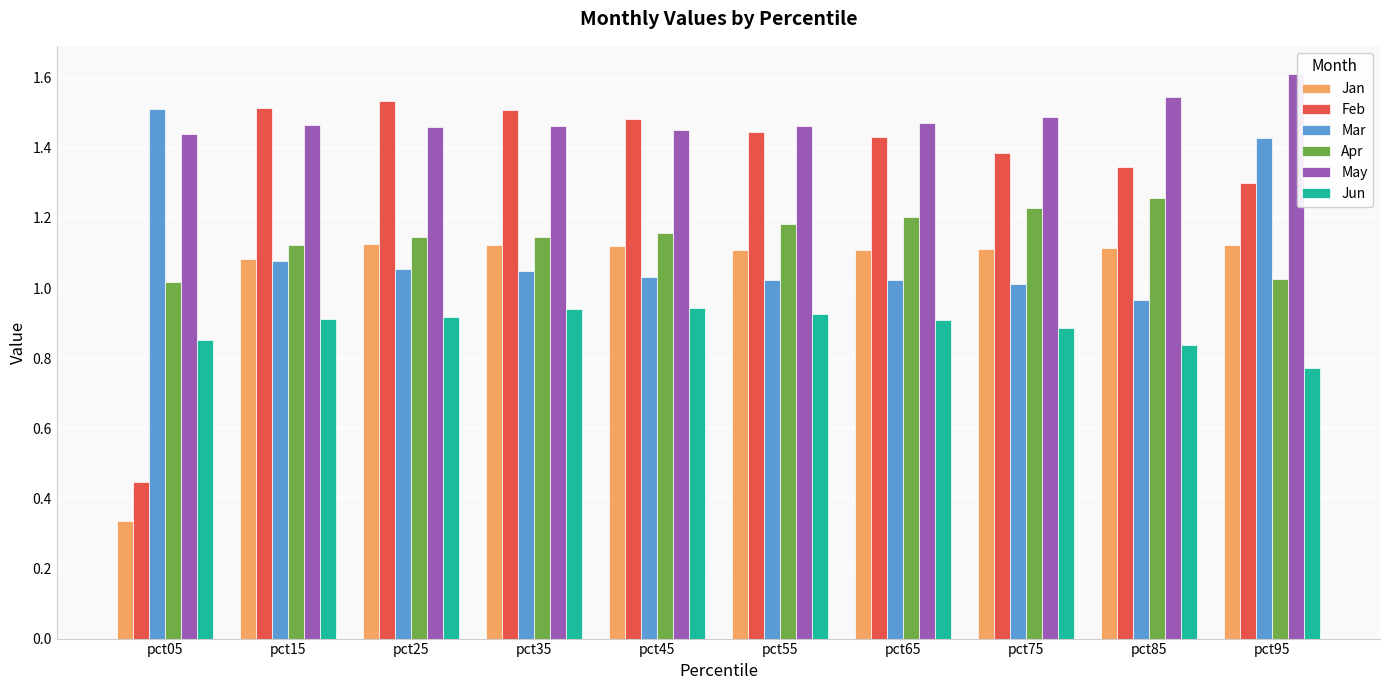

What is the sum of the Feb values at pct35 and pct15?

3.0